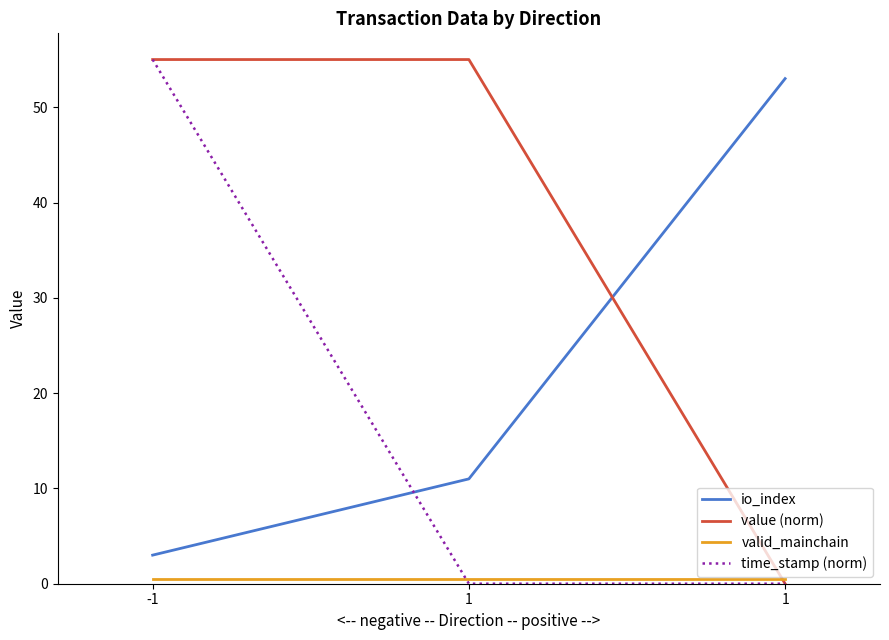

Is this an area chart (filled region under the line)?

No